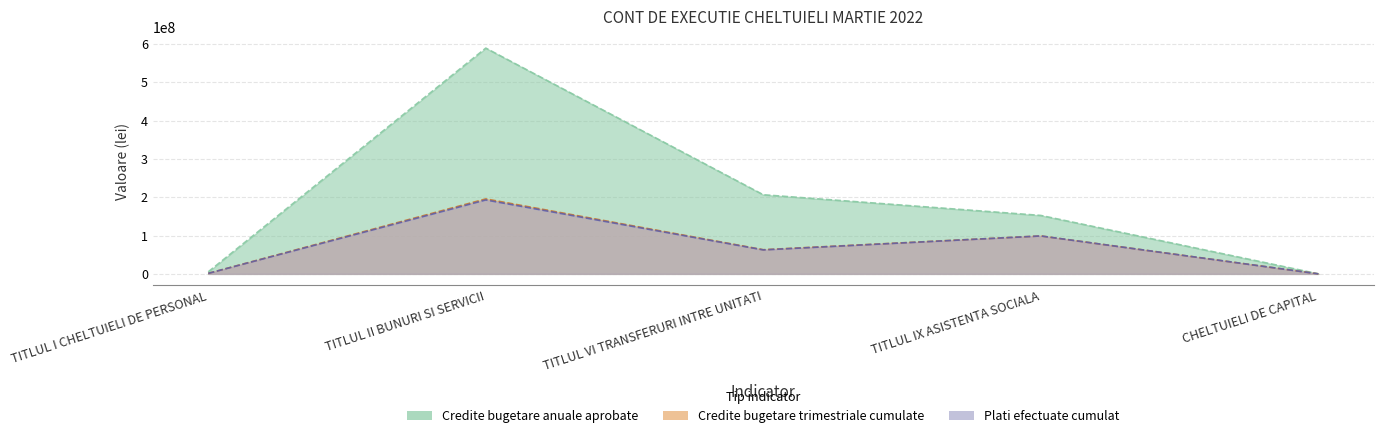

True or false: Plati efectuate cumulat and Credite bugetare anuale aprobate cross at least once.

False